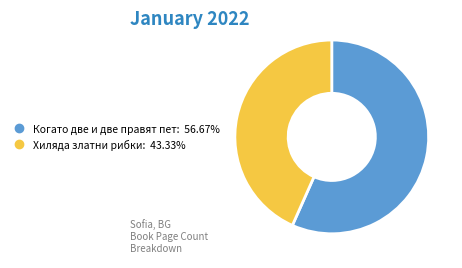

Combined, do Когато две и две правят пет and Хиляда златни рибки account for over 50%?

Yes